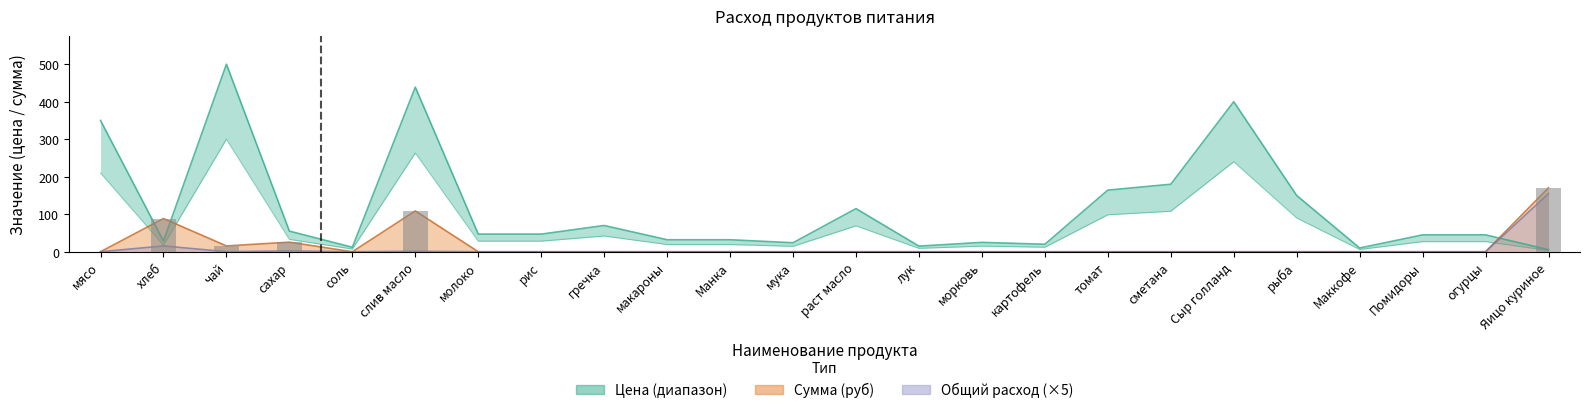

At how many categories does at least one series exceed 232?

4